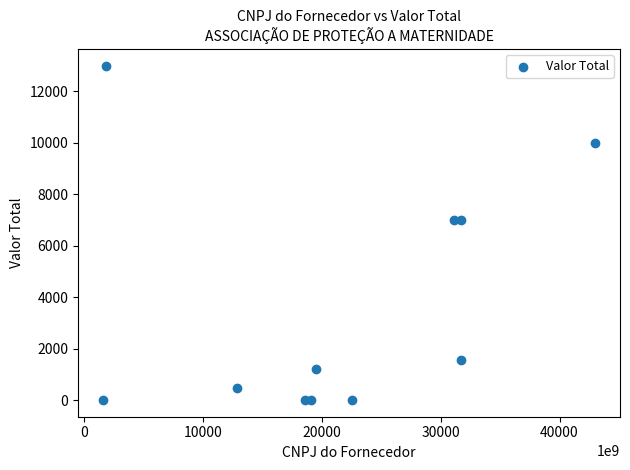

What is the average X value?

21230998818335.9